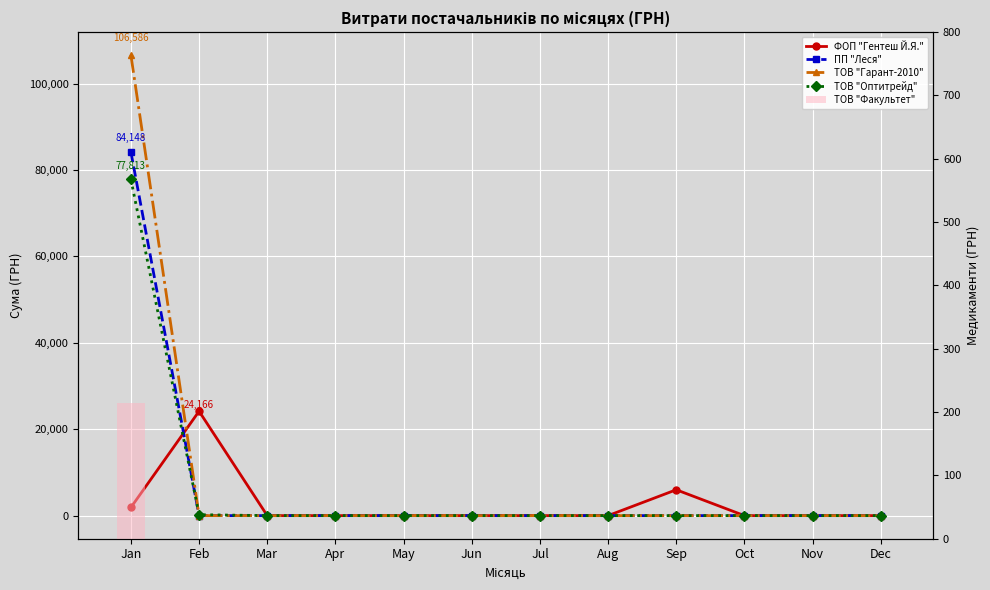

Which series has the largest range (max minus min)?

ТОВ "Гарант-2010"